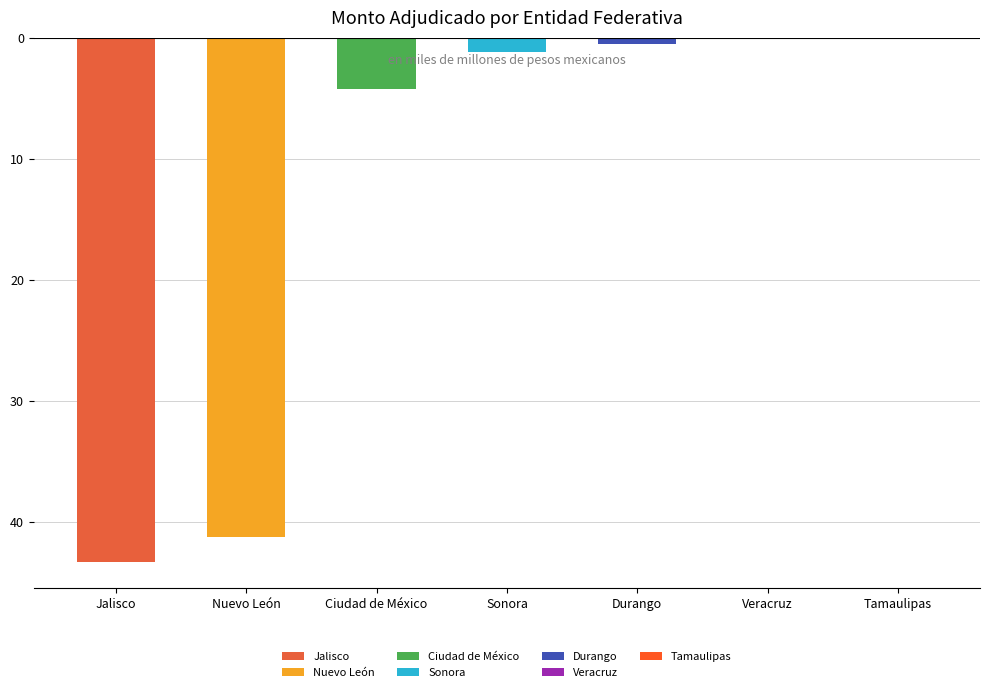

How many bars are there in total?

7